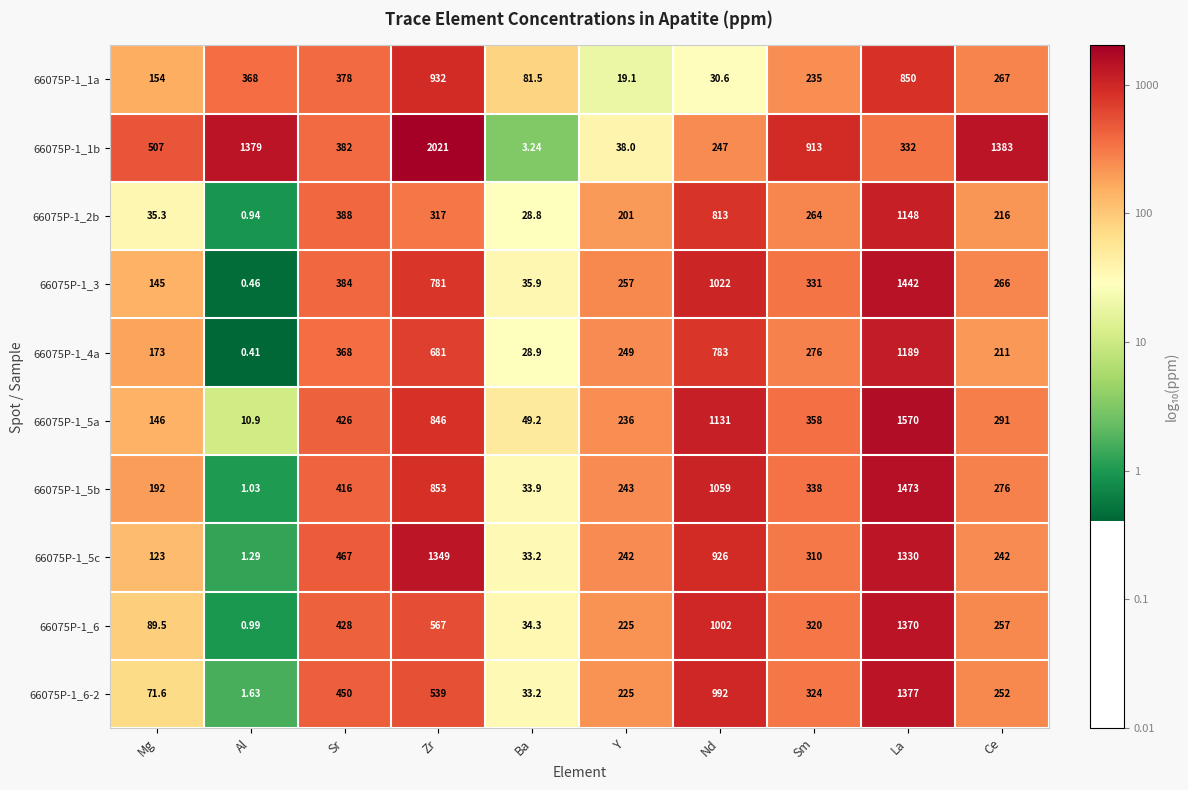

What is the greatest value displayed?

2021.0